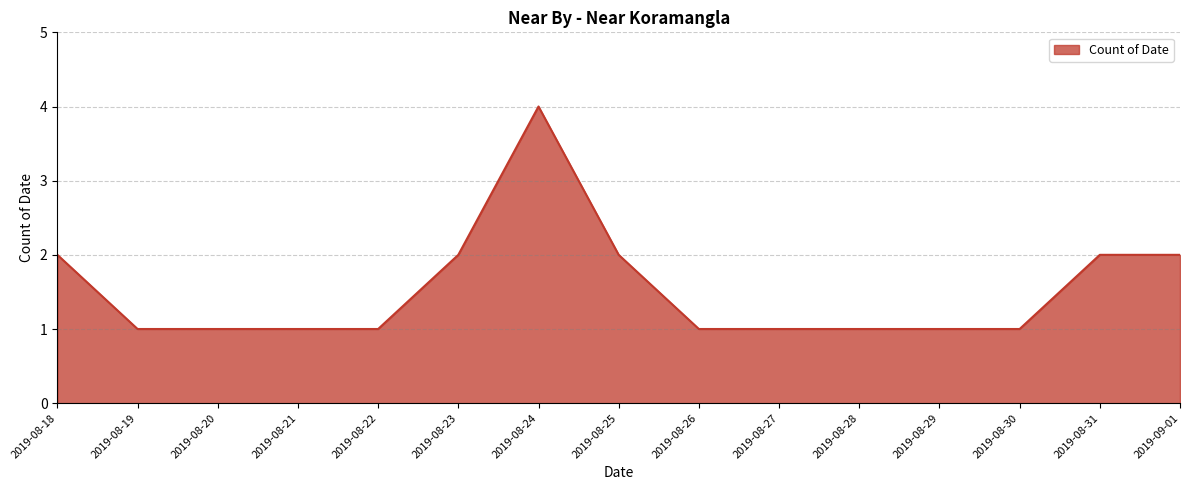

What position from the left is 2019-08-19?

2